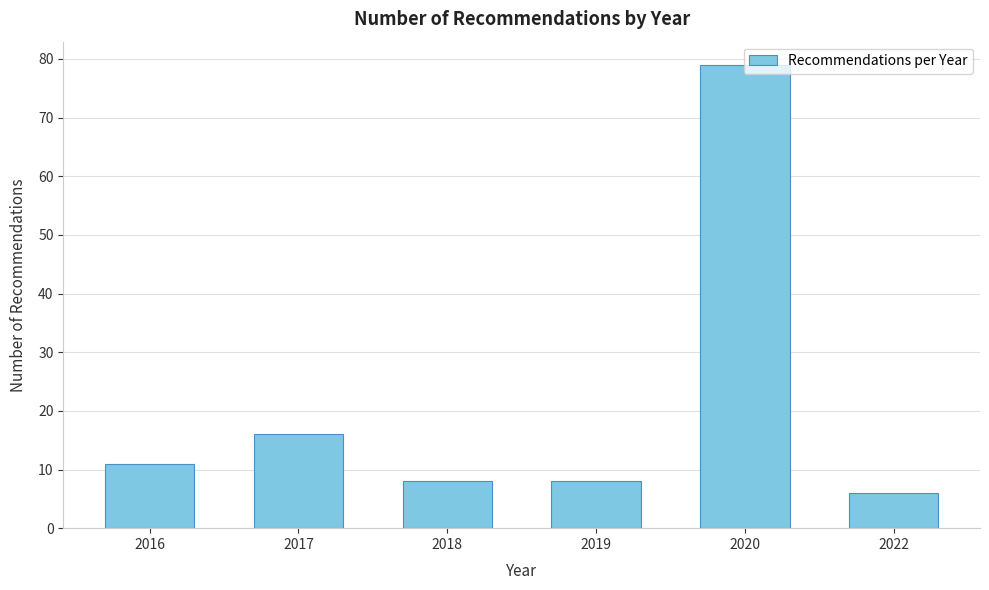

What is the difference between the values at 2018 and 2020?

71